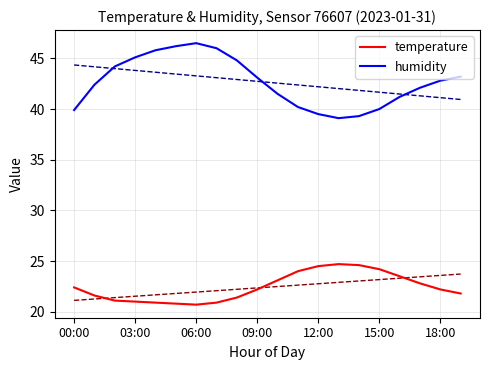

True or false: humidity and temperature cross at least once.

False